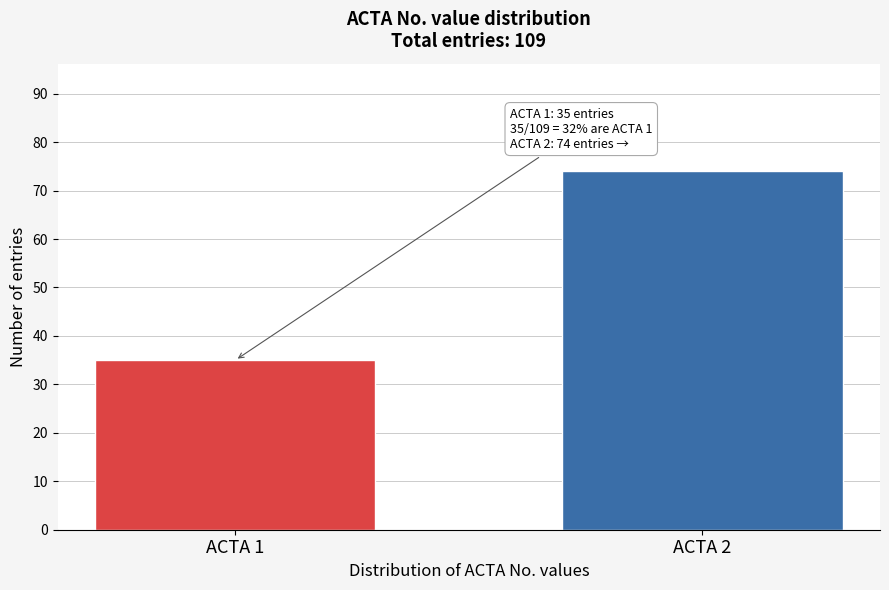

Reading left to right, list all the values displayed in this chart.

35	74